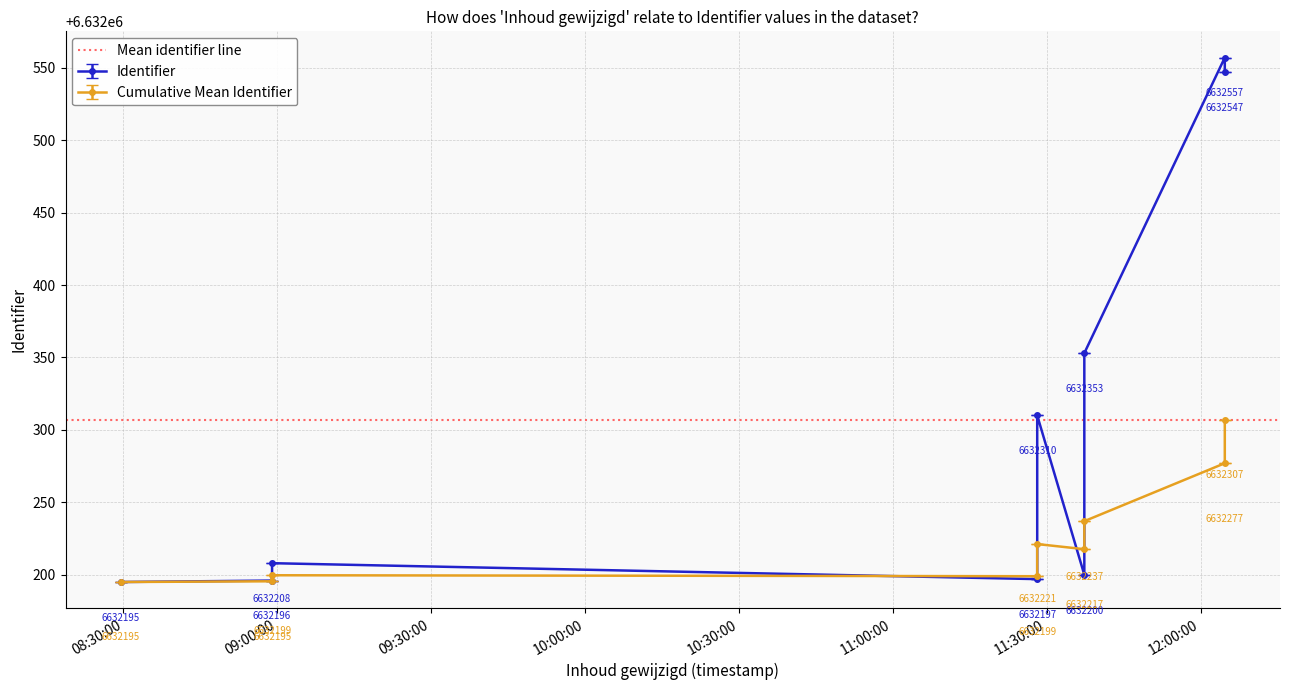

What is the minimum value shown in the chart?

6632195